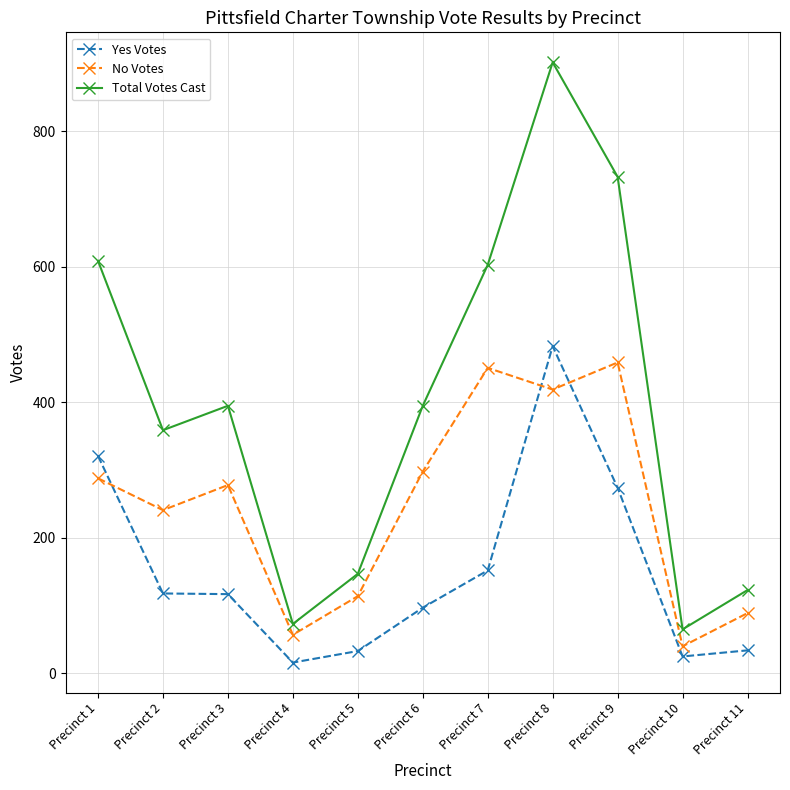

How many intersections are there between No Votes and Yes Votes?

3